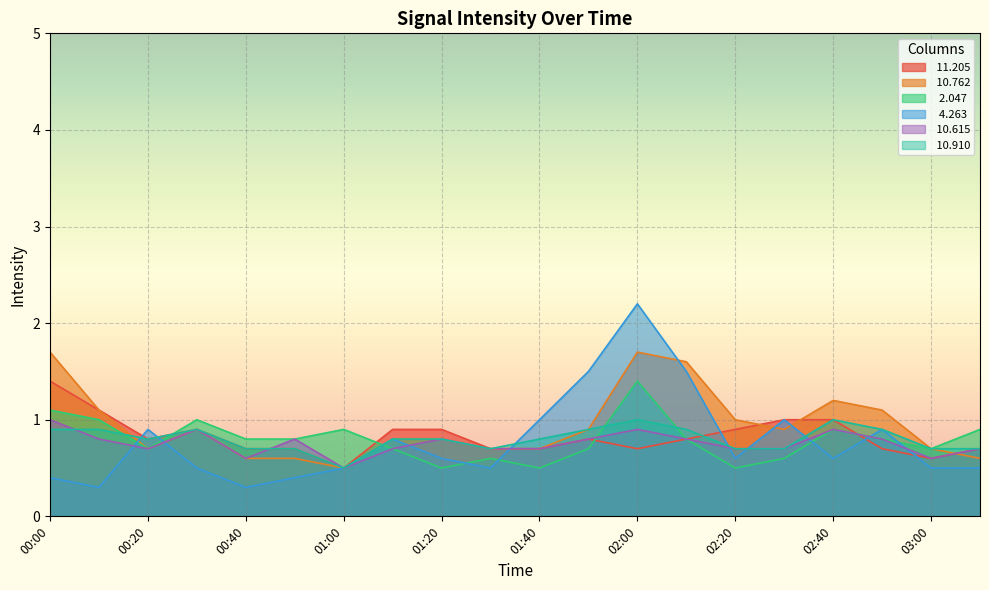

True or false:   2.047 has more than 0 interior local peaks.

True